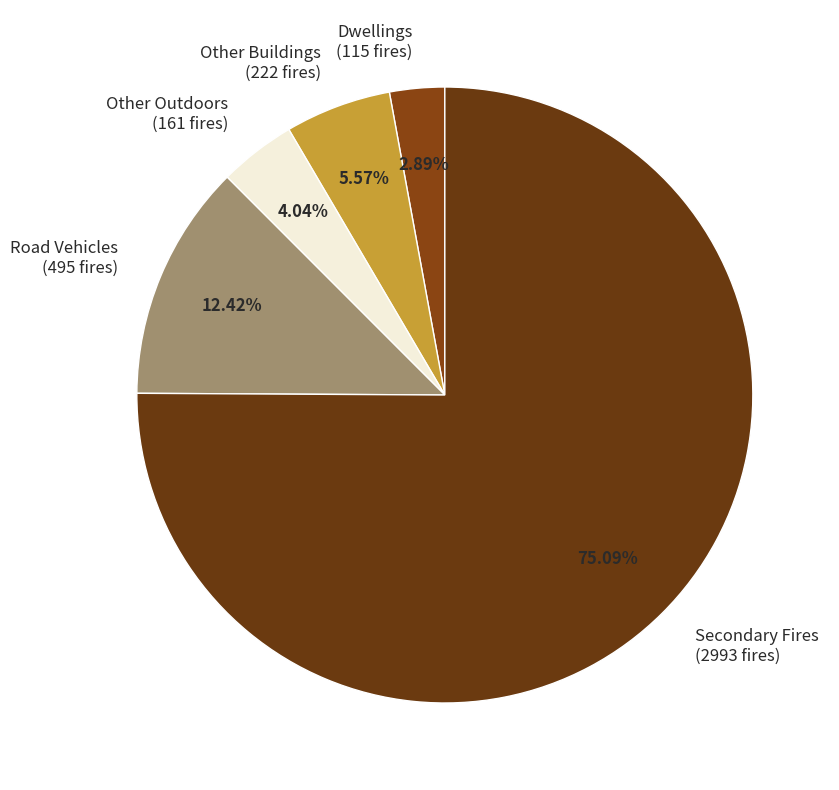

Is the sum of Dwellings (115 fires) and Secondary Fires (2993 fires) greater than half?

Yes